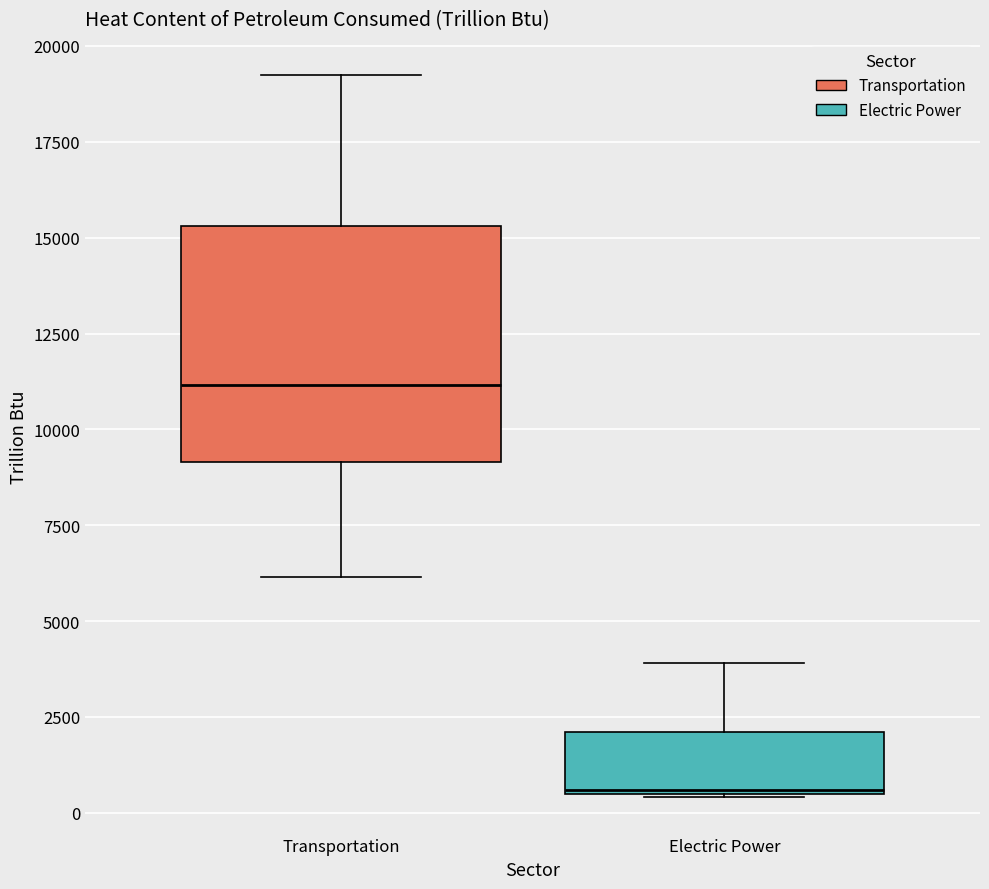

Reading left to right, transcribe this box plot: for each box, give where its median line is, the range the box spans, and where its two whiskers end, as read against the y-axis. The values are not printed on the chart, so give them approximately, as read against the axis.

Transportation: median 11000, box 9000 to 15500, whiskers 6000 to 19000
Electric Power: median 500, box 500 to 2000, whiskers 500 to 4000